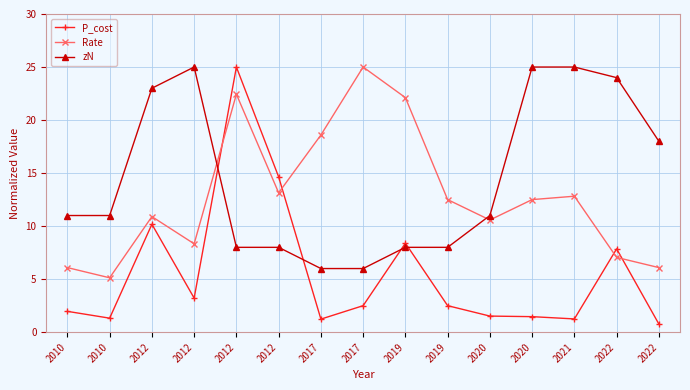

True or false: P_cost has a value of 1.5 at 2020.

True